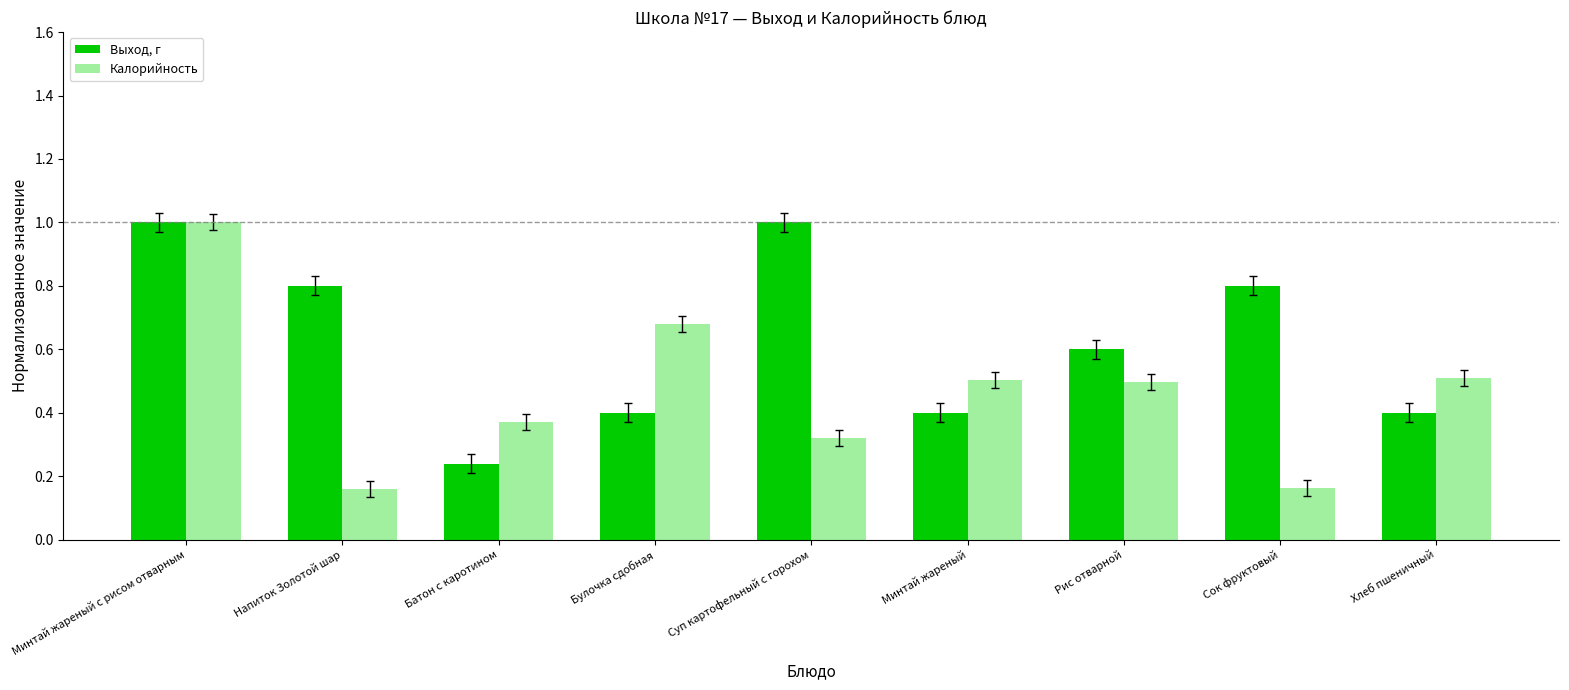

What is the sum of the Выход, г values at Напиток Золотой шар and Булочка сдобная?

1.2